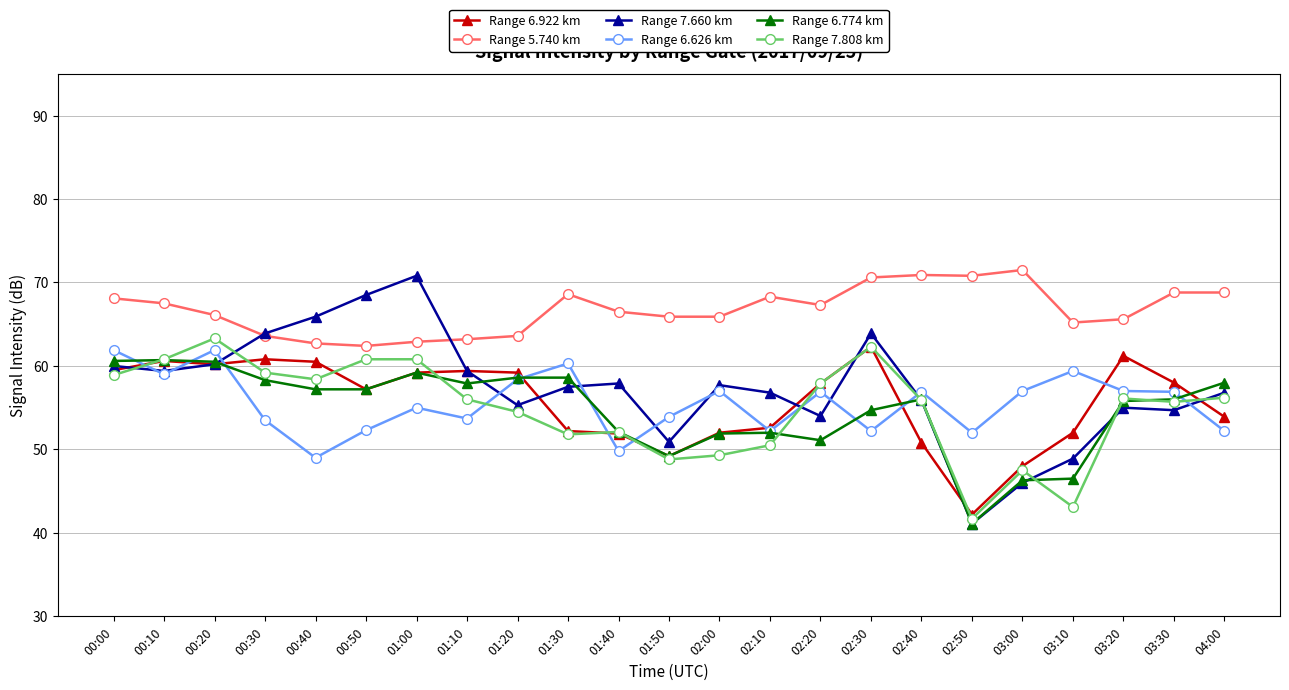

What is the value of the Range 7.808 km point at the 12th from the left?

48.8